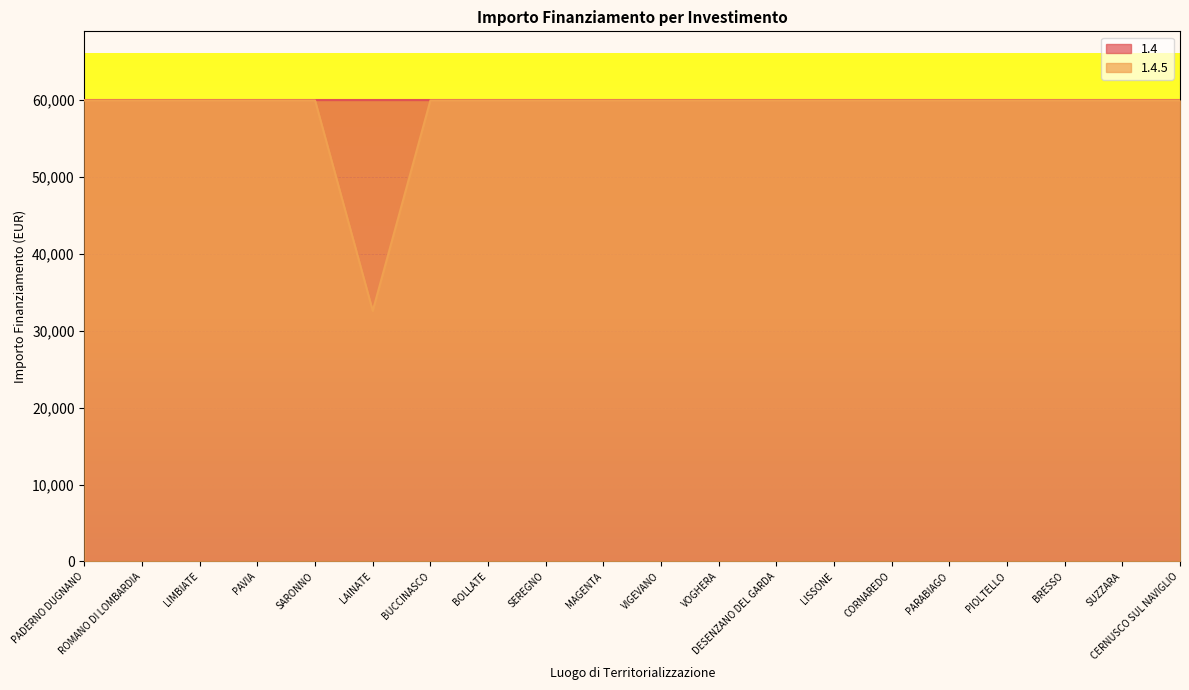

Approximately how many times larger is the value at PAVIA compared to SUZZARA?

1.0